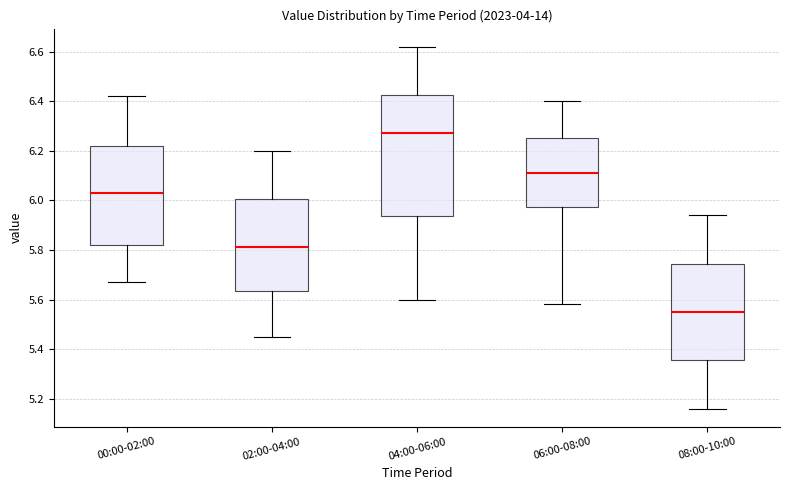

Which box is the tallest, from its lower edge to its upper edge?

04:00-06:00